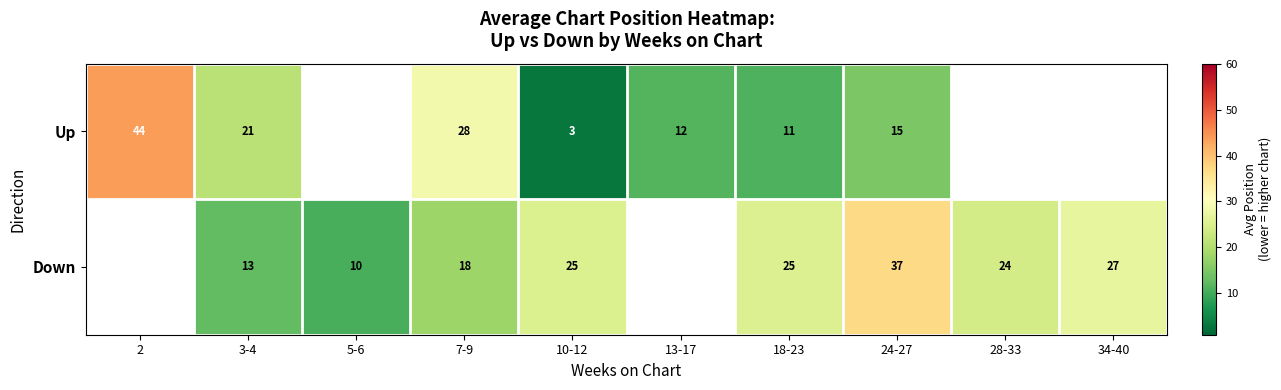

True or false: Up has a value of 19.0 at 13-17.

False